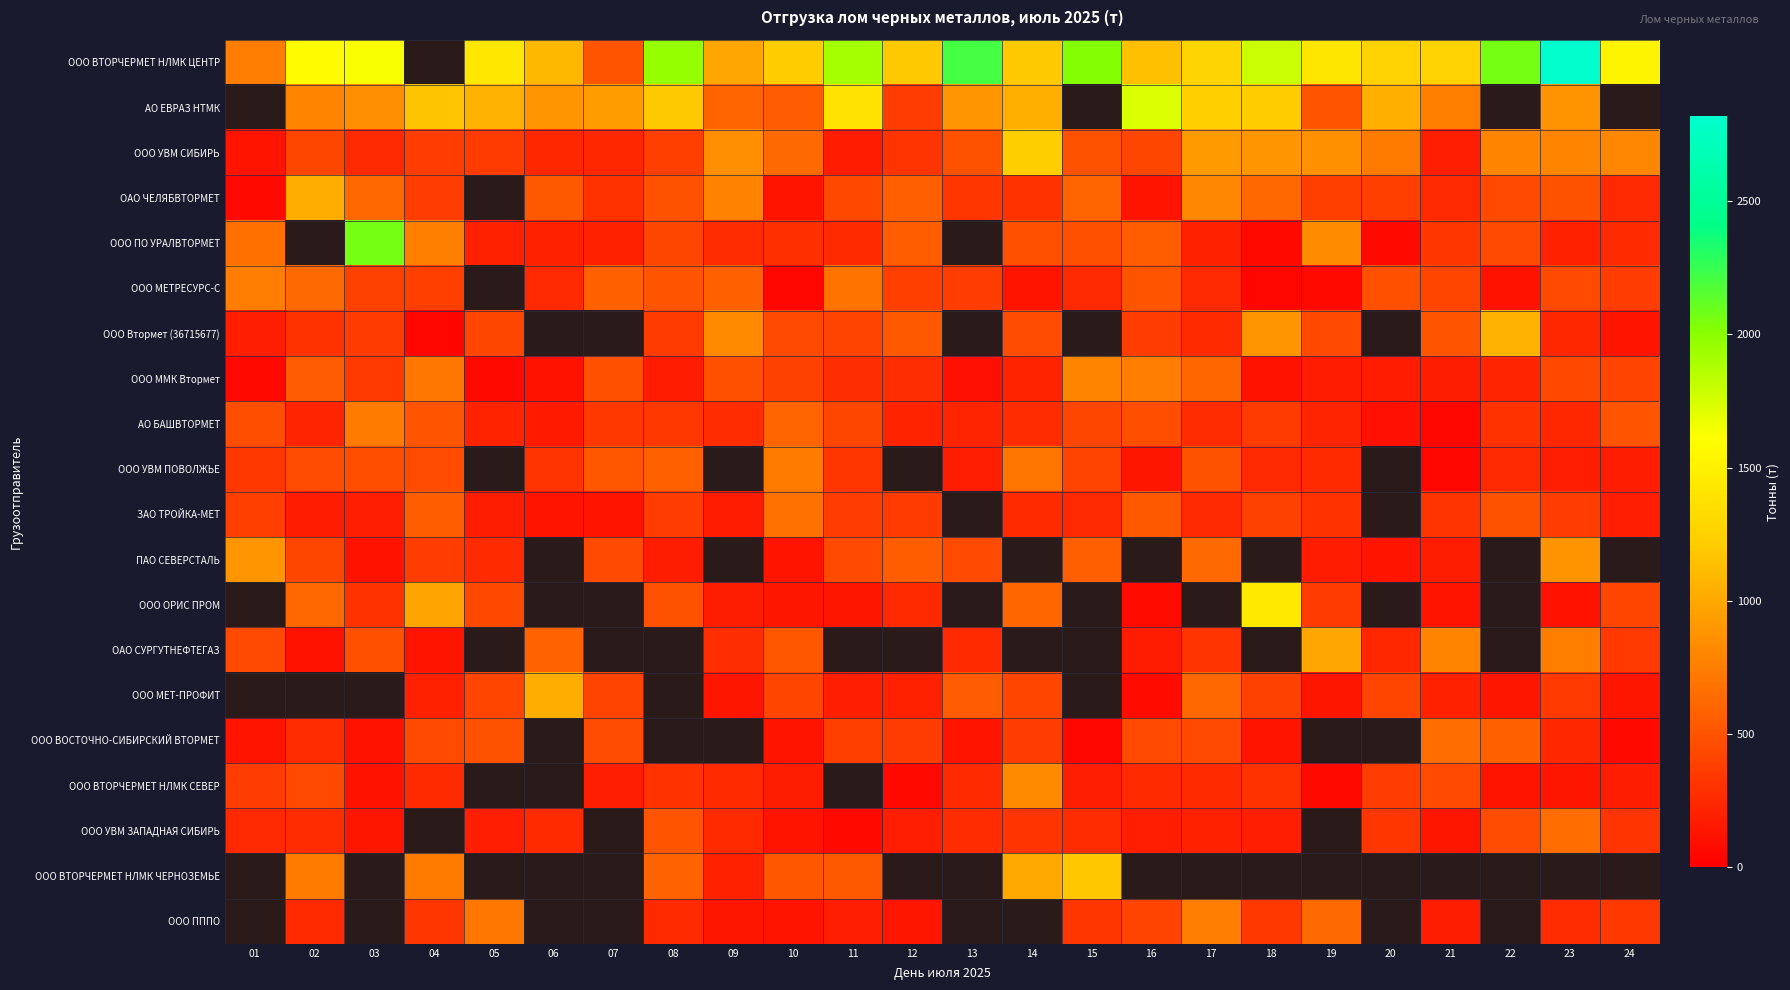

The value of АО БАШВТОРМЕТ at 15 is 418.9. True or false?

True